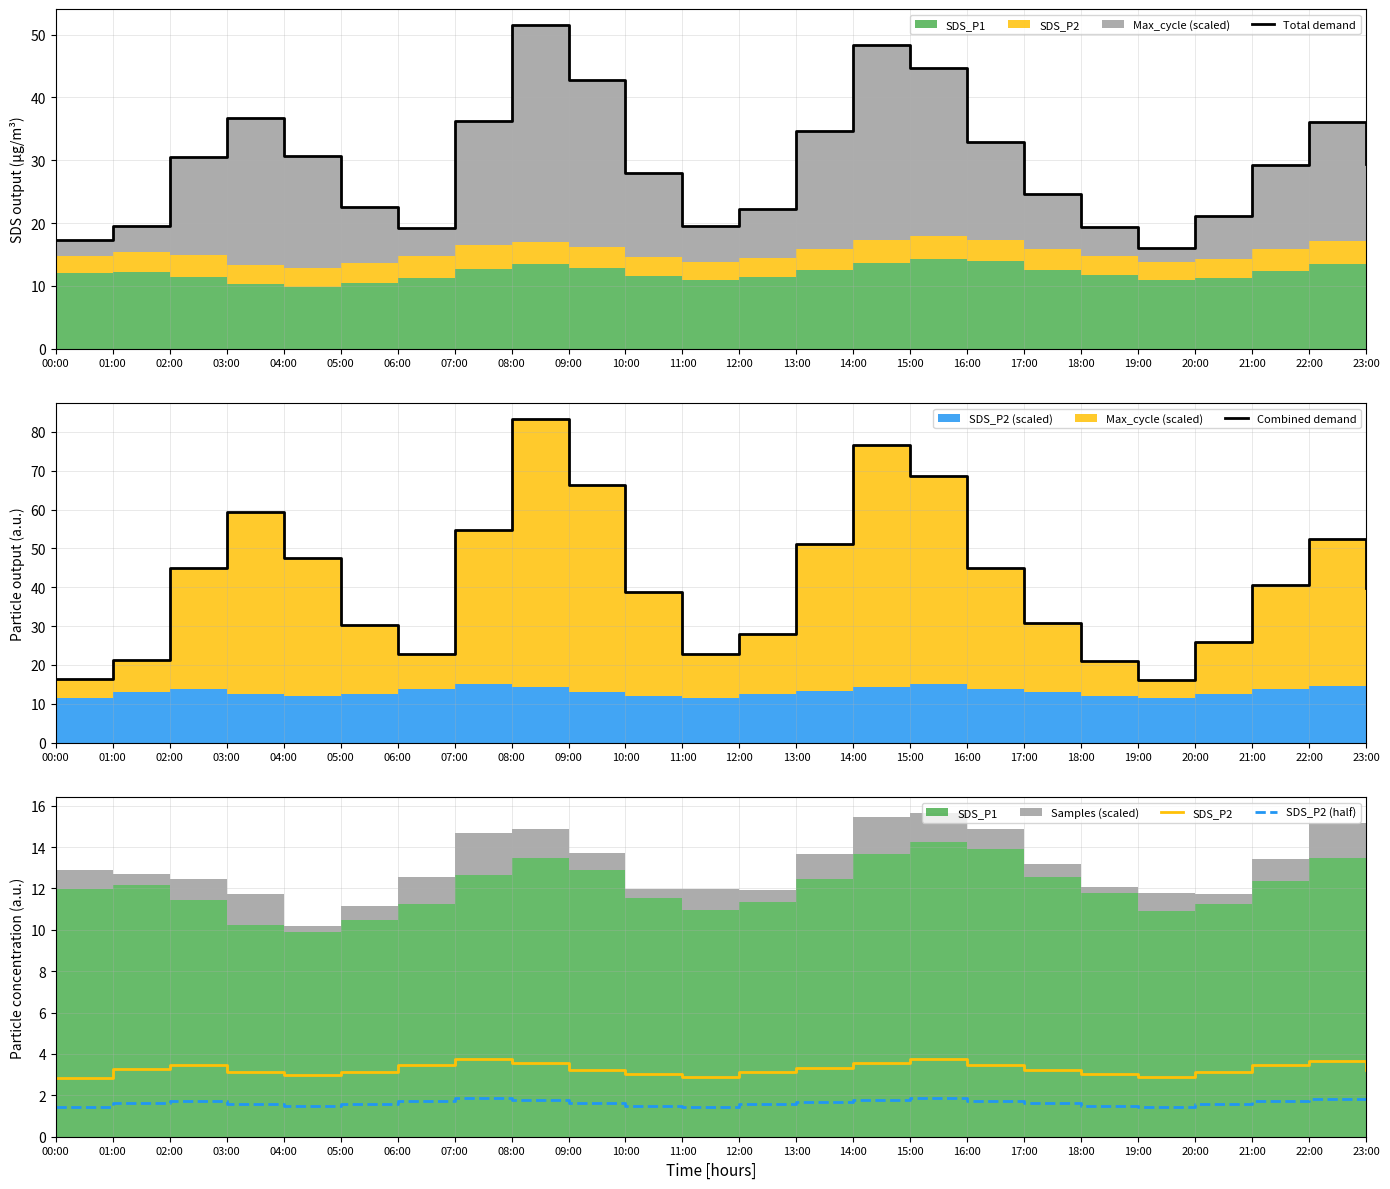

What is the difference between the maximum and minimum values in the Total demand series?

35.4